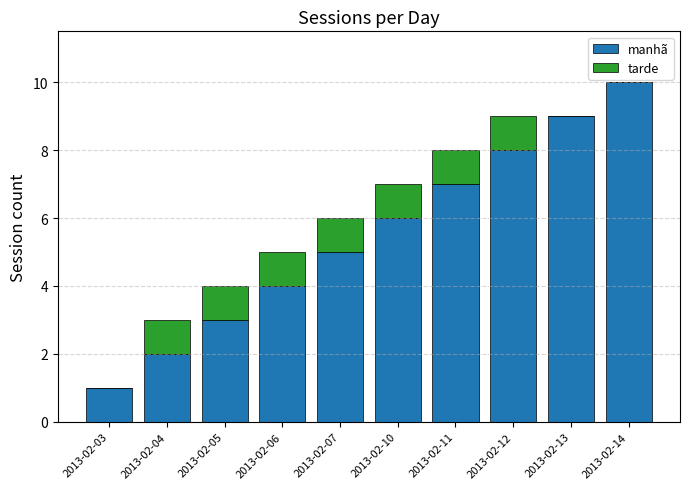

Reading left to right, list the values for the manhã series.

2013-02-03=1	2013-02-04=2	2013-02-05=3	2013-02-06=4	2013-02-07=5	2013-02-10=6	2013-02-11=7	2013-02-12=8	2013-02-13=9	2013-02-14=10